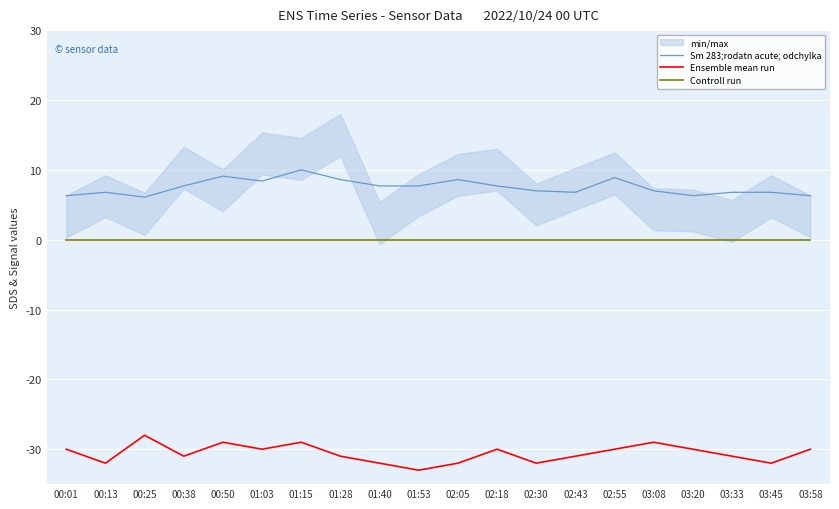

At how many categories does at least one series exceed 5?

20